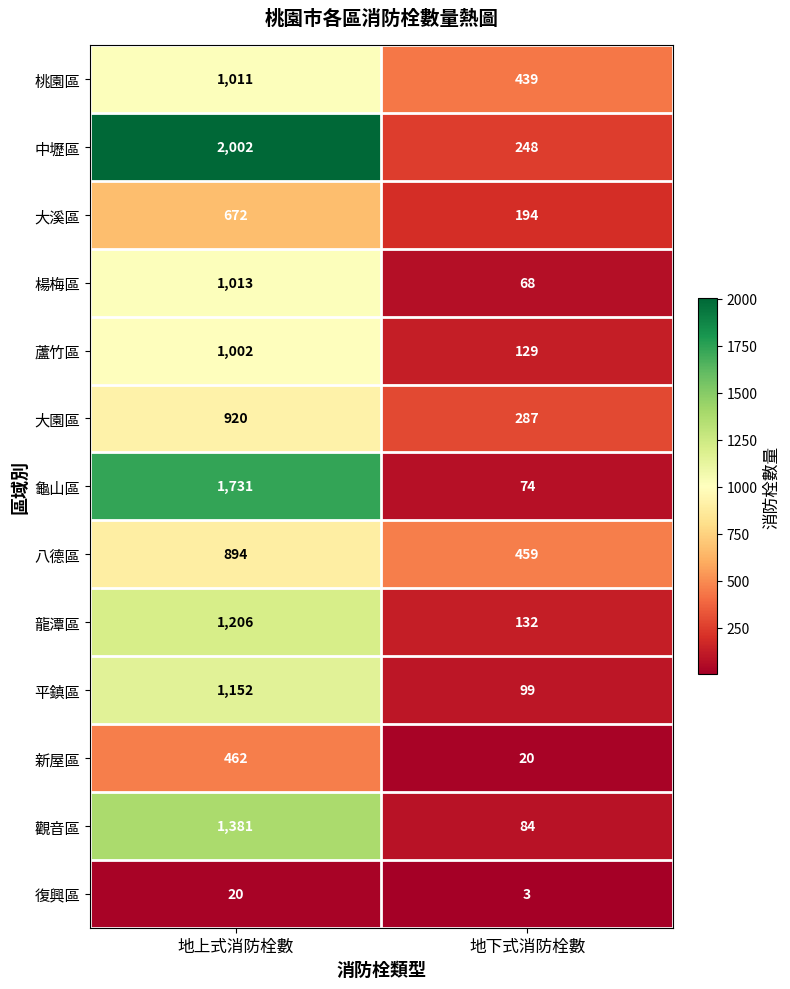

List the labels in order of 龍潭區 value, smallest first.

地下式消防栓數, 地上式消防栓數